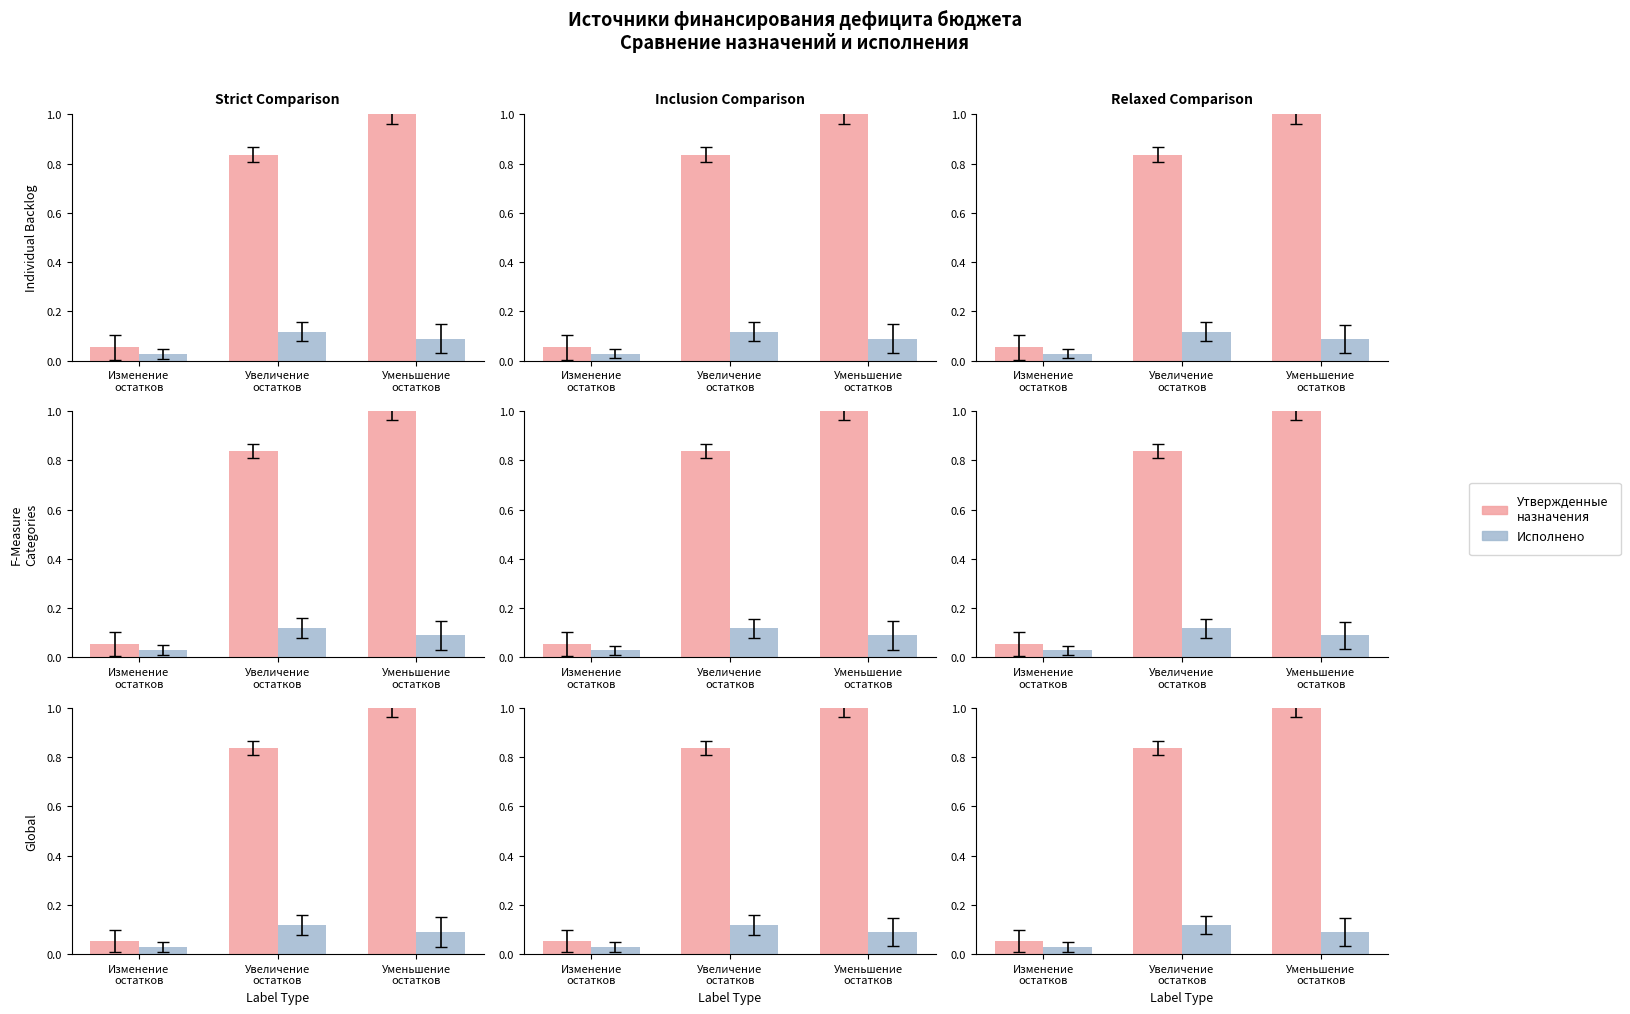

Which has a higher value, Уменьшение
остатков or Изменение
остатков?

Уменьшение
остатков